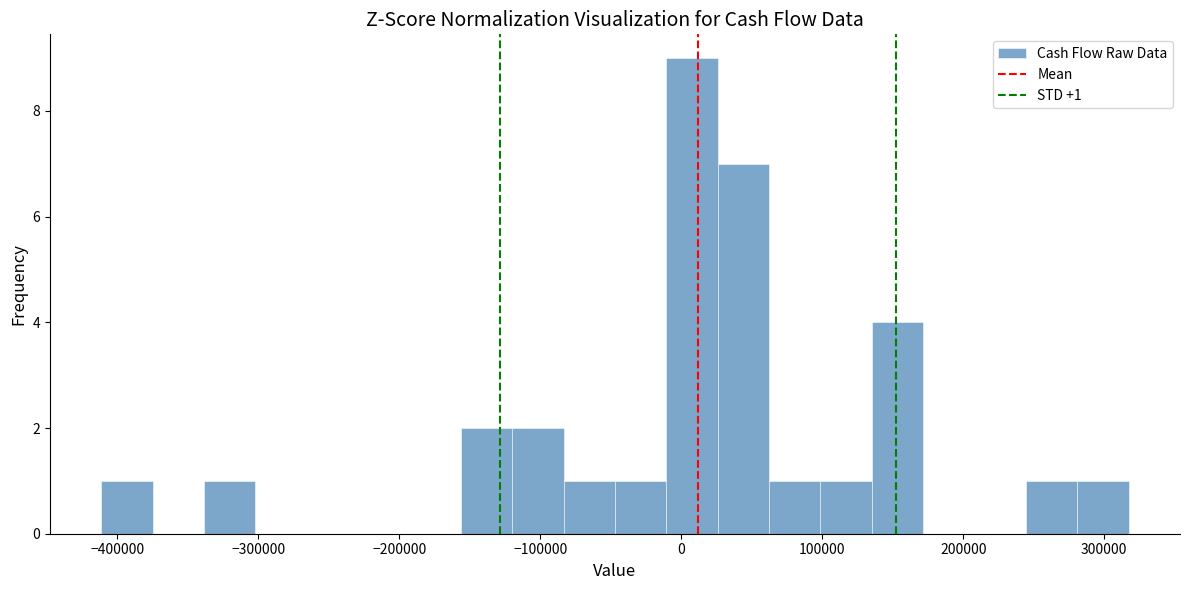

Around what value on the x-axis is the tallest bar? Give the approximate position of its centre, as read against the axis.

10000